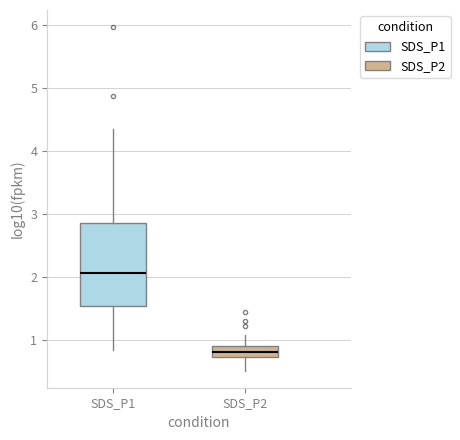

Which box is the tallest, from its lower edge to its upper edge?

SDS_P1